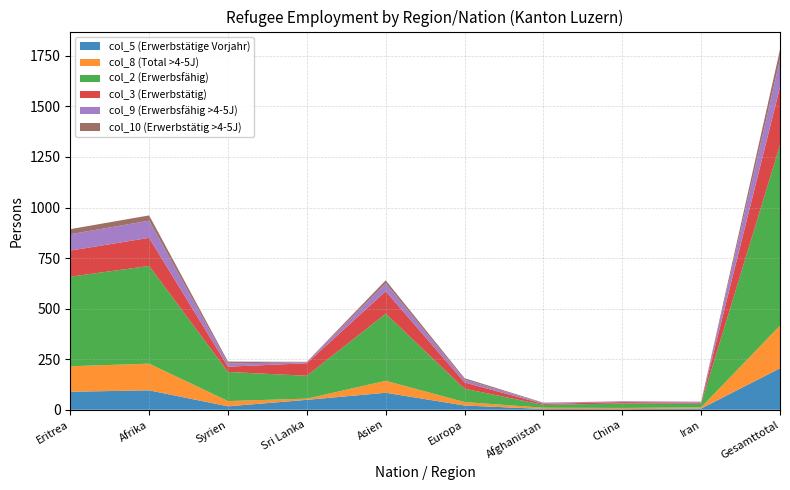

Reading right to left, what are all the values shown in this chart?

col_5 (Erwerbstätige Vorjahr): 205	6	3	4	21	84	49	17	96	89
col_8 (Total >4-5J): 211	6	6	6	17	59	6	26	132	126
col_2 (Erwerbsfähig): 893	18	22	14	66	332	113	144	483	443
col_3 (Erwerbstätig): 286	5	7	5	31	111	62	26	139	129
col_9 (Erwerbsfähig >4-5J): 138	5	4	4	14	39	5	16	85	81
col_10 (Erwerbstätig >4-5J): 48	0	0	2	7	15	2	9	26	25